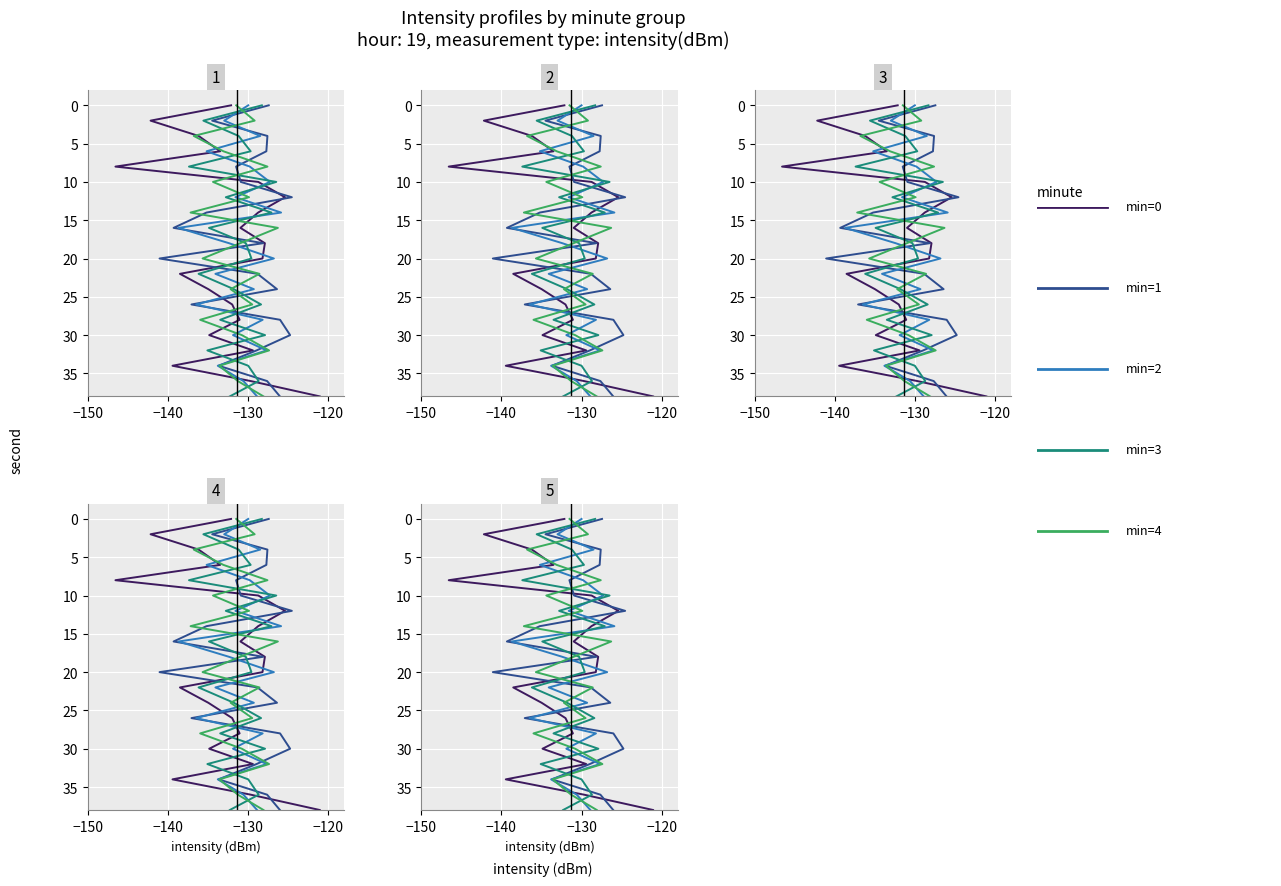

What position from the left is −130?

3